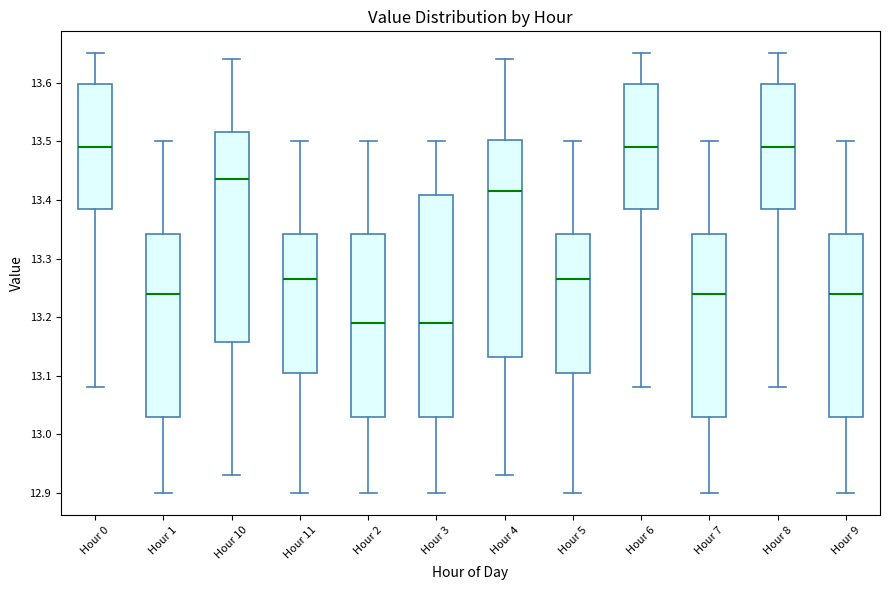

Reading left to right, transcribe this box plot: for each box, give where its median line is, the range the box spans, and where its two whiskers end, as read against the y-axis. The values are not printed on the chart, so give them approximately, as read against the axis.

Hour 0: median 13.49, box 13.39 to 13.60, whiskers 13.08 to 13.65
Hour 1: median 13.24, box 13.03 to 13.34, whiskers 12.90 to 13.50
Hour 10: median 13.44, box 13.16 to 13.52, whiskers 12.93 to 13.64
Hour 11: median 13.27, box 13.11 to 13.34, whiskers 12.90 to 13.50
Hour 2: median 13.19, box 13.03 to 13.34, whiskers 12.90 to 13.50
Hour 3: median 13.19, box 13.03 to 13.41, whiskers 12.90 to 13.50
Hour 4: median 13.42, box 13.13 to 13.50, whiskers 12.93 to 13.64
Hour 5: median 13.27, box 13.11 to 13.34, whiskers 12.90 to 13.50
Hour 6: median 13.49, box 13.39 to 13.60, whiskers 13.08 to 13.65
Hour 7: median 13.24, box 13.03 to 13.34, whiskers 12.90 to 13.50
Hour 8: median 13.49, box 13.39 to 13.60, whiskers 13.08 to 13.65
Hour 9: median 13.24, box 13.03 to 13.34, whiskers 12.90 to 13.50